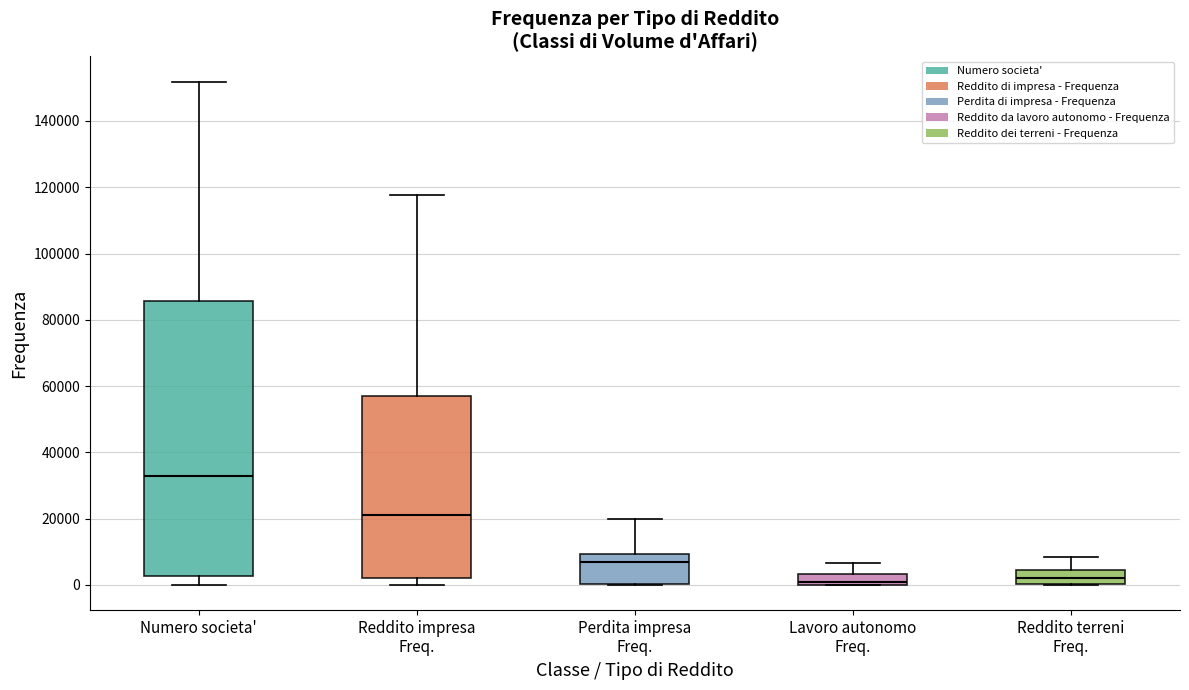

Reading left to right, read every box against the y-axis: the position of its median line, the range the box covers, and the ends of its whiskers. The values are not printed on the chart, so give them approximately, as read against the axis.

Numero societa': median 32000, box 2000 to 86000, whiskers 0 to 152000
Reddito impresa Freq.: median 22000, box 2000 to 58000, whiskers 0 to 118000
Perdita impresa Freq.: median 8000, box 0 to 10000, whiskers 0 to 20000
Lavoro autonomo Freq.: median 2000, box 0 to 4000, whiskers 0 to 6000
Reddito terreni Freq.: median 2000, box 0 to 4000, whiskers 0 to 8000